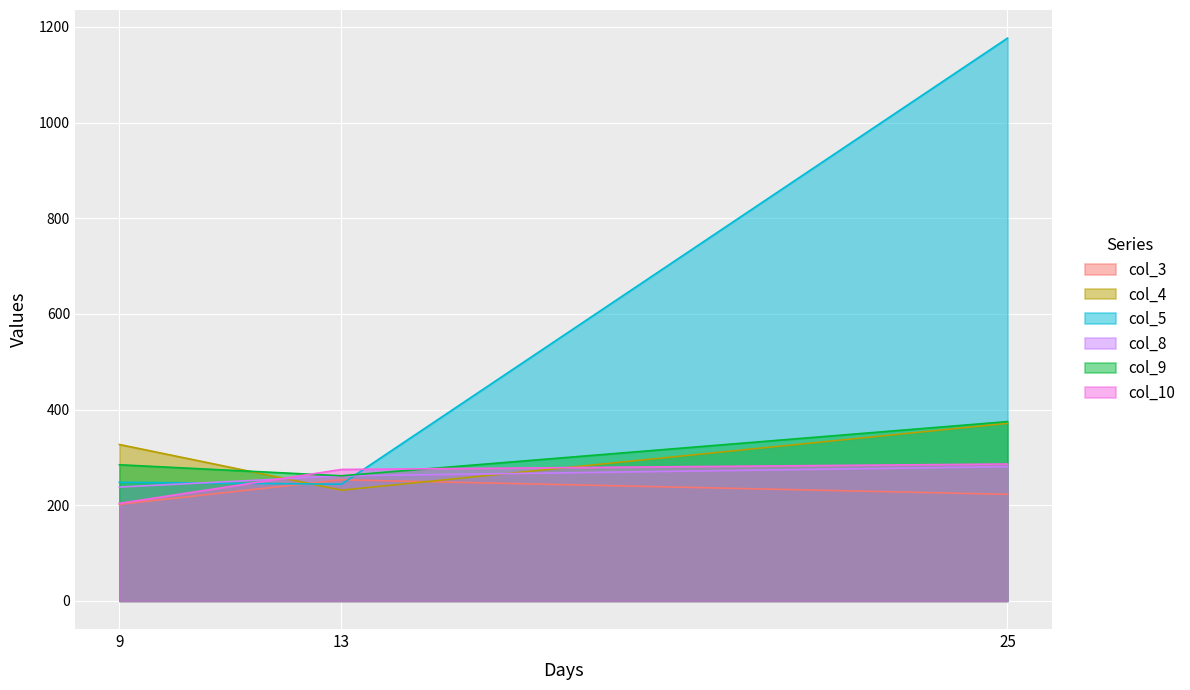

Which series has the largest total across all categories?

col_5